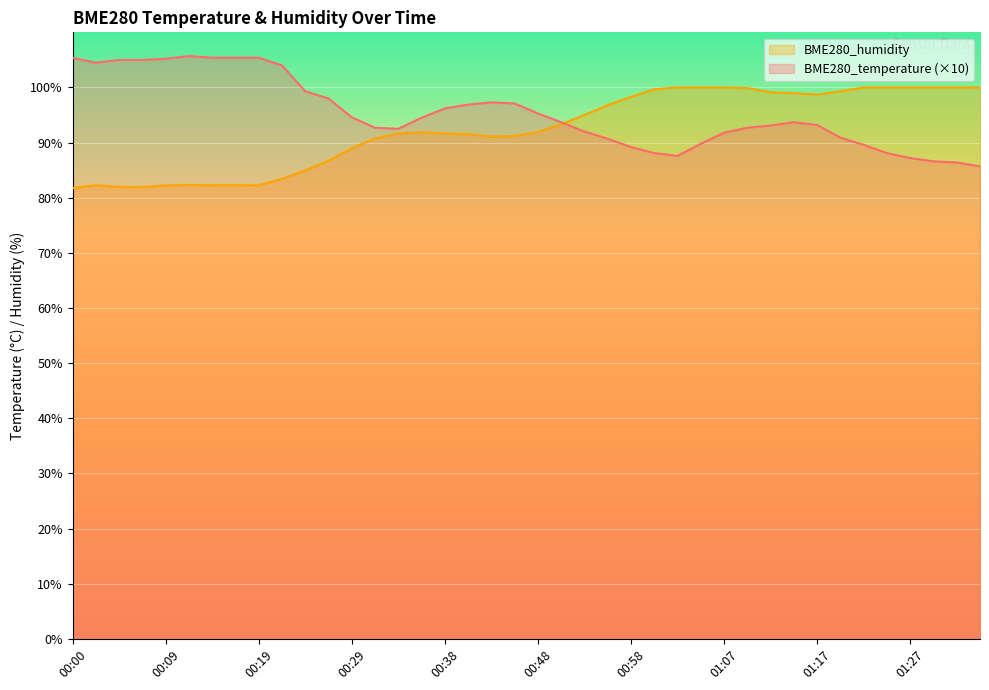

Which category has the lowest value in the BME280_humidity series?

00:00